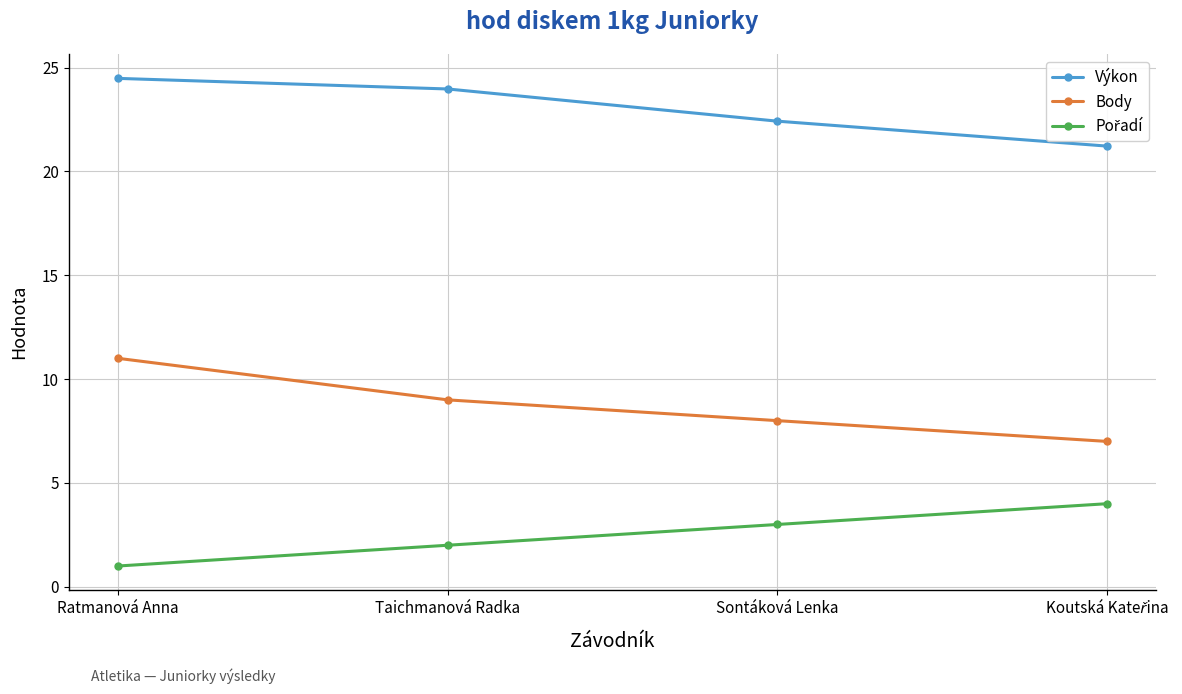

At which category is the sum across all series the highest?

Ratmanová Anna